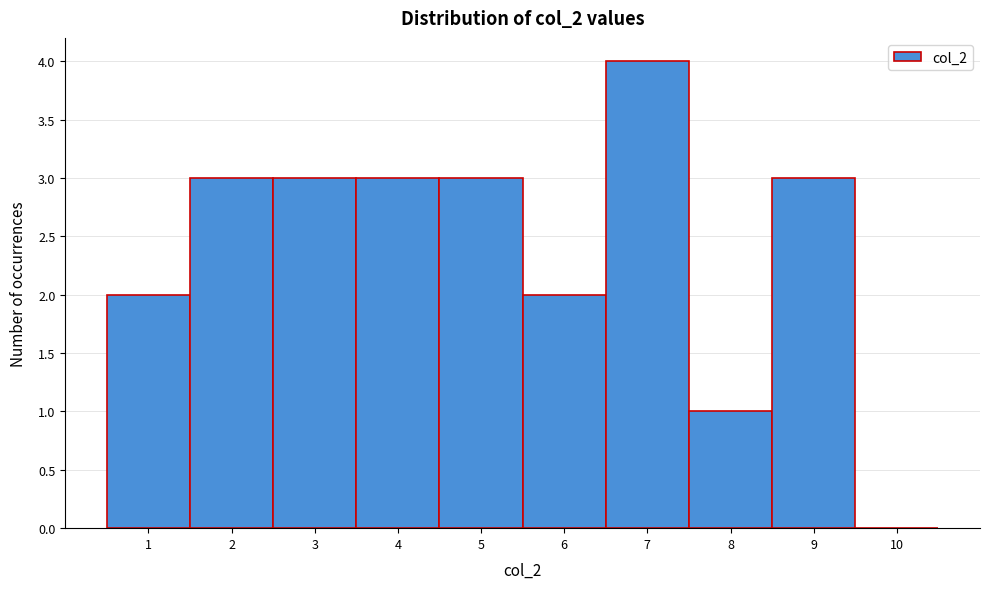

Reading left to right, transcribe this chart: for each bar, give the range it covers on the x-axis and its height. The values are not printed on the chart, so give them approximately, as read against the axis.

0.5 to 1.5: 2
1.5 to 2.5: 3
2.5 to 3.5: 3
3.5 to 4.5: 3
4.5 to 5.5: 3
5.5 to 6.5: 2
6.5 to 7.5: 4
7.5 to 8.5: 1
8.5 to 9.5: 3
9.5 to 10.5: 0